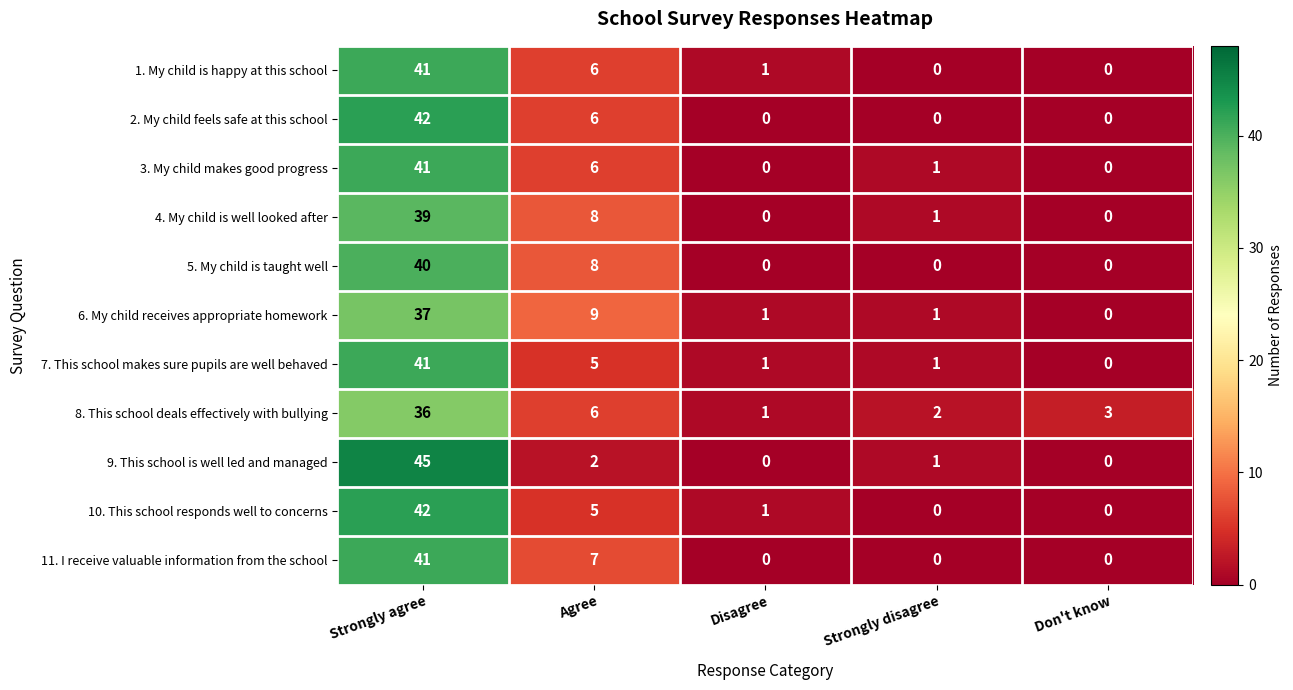

At which category is the sum across all series the highest?

Strongly agree